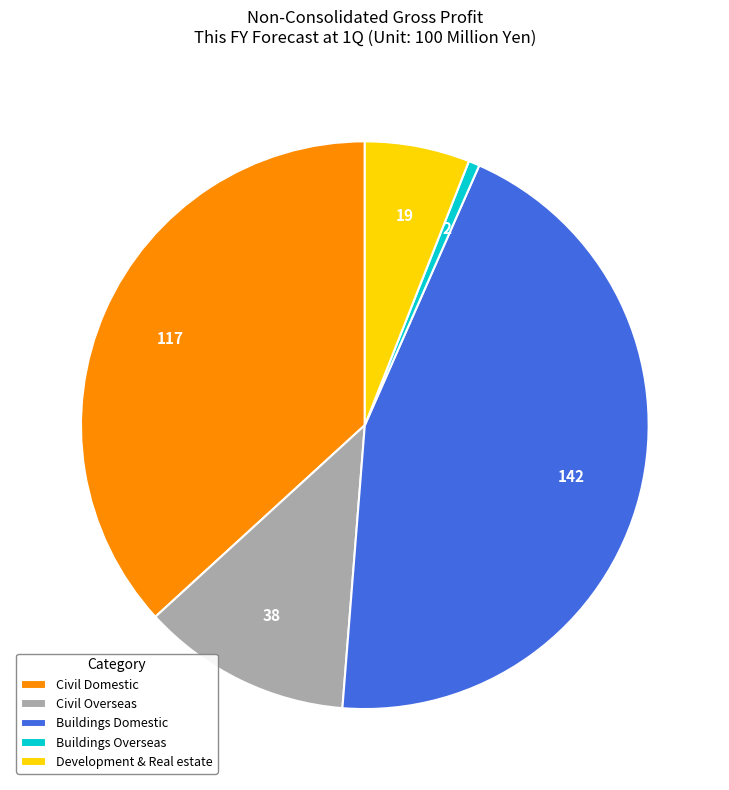

Is it true that Civil Domestic is 31% of the pie?

False